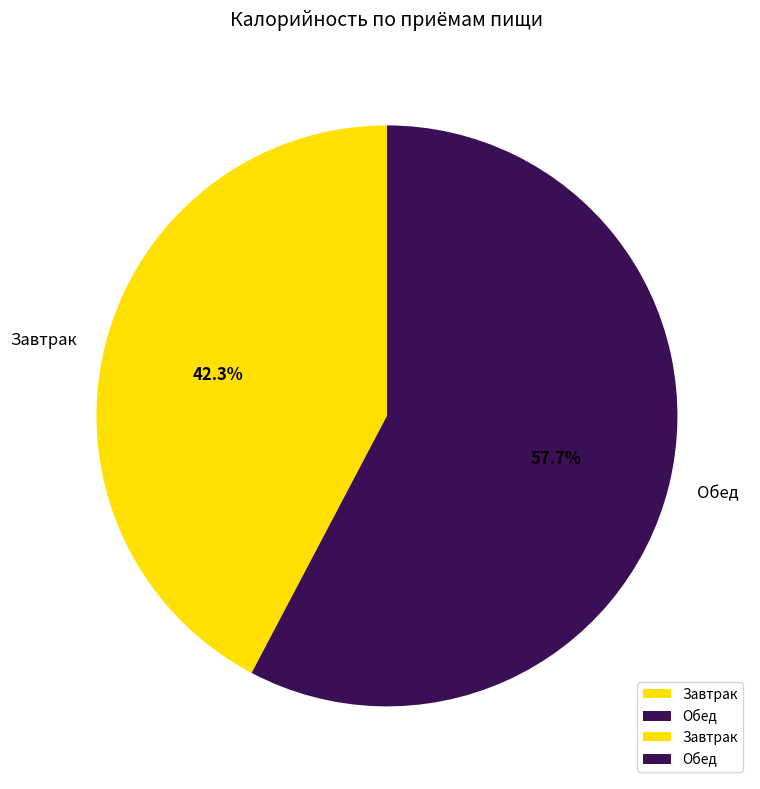

Rank the categories by value from lowest to highest.

Завтрак, Обед